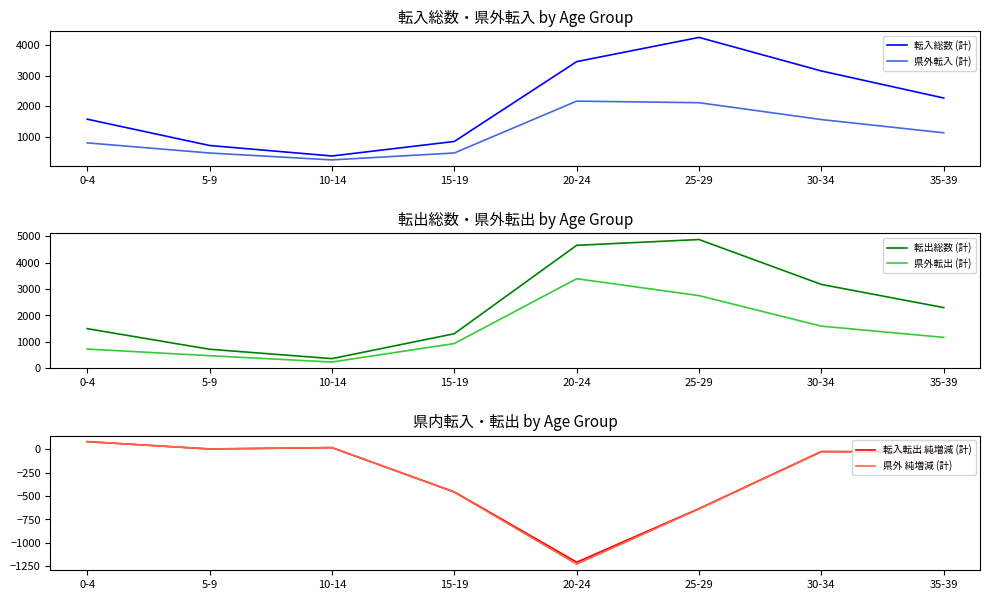

What is the average value of the 県外 純増減 (計) series?

-286